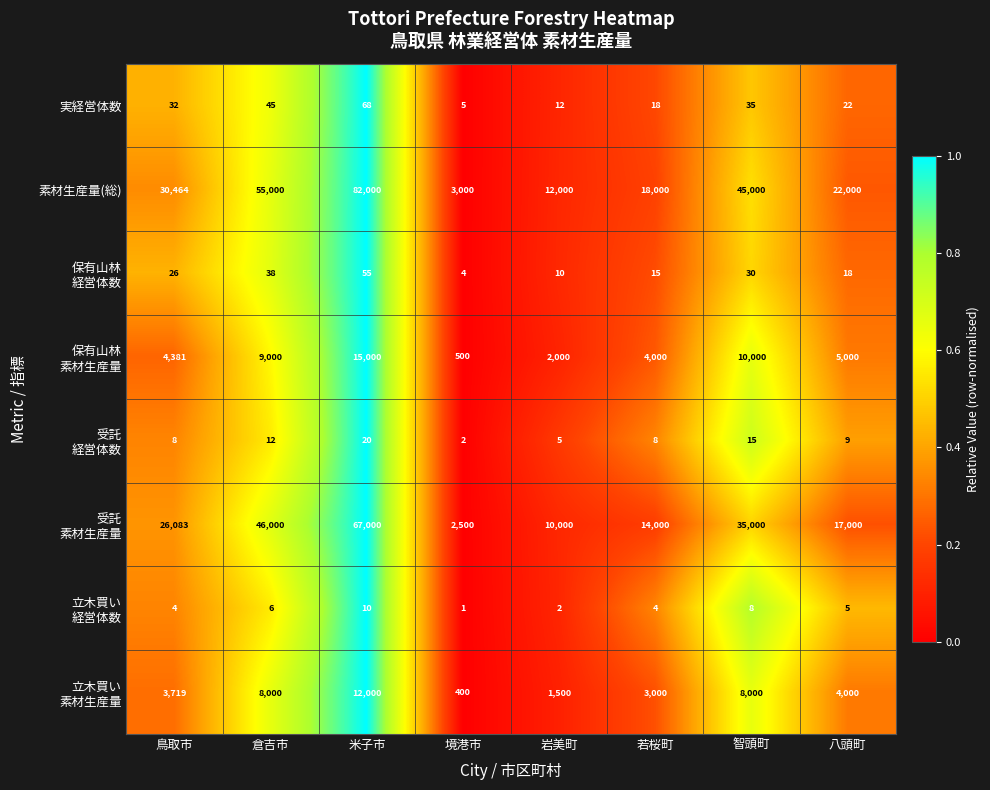

The 素材生産量(総) series shows 26390 at 若桜町. True or false?

False